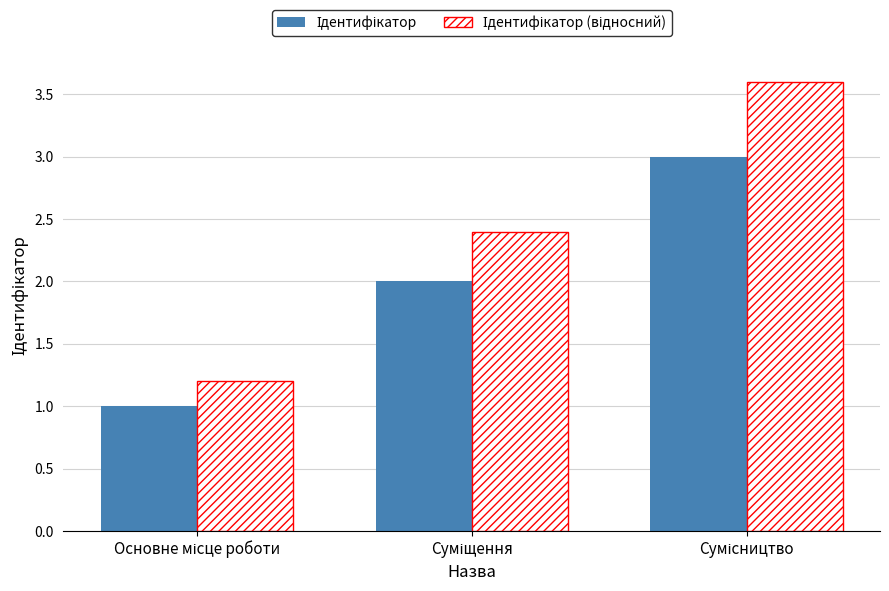

What is the maximum value shown in the chart?

3.6